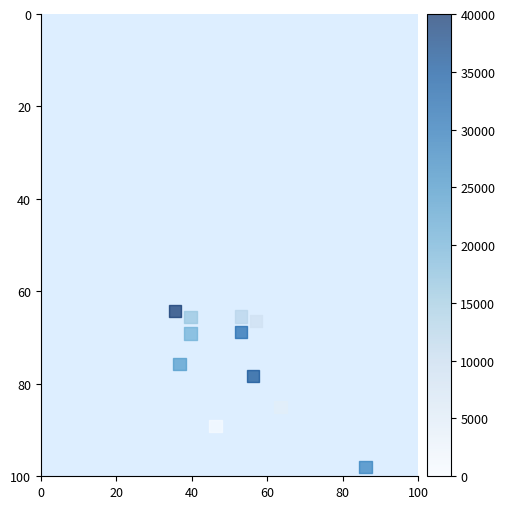

What is the average X value?

51.5